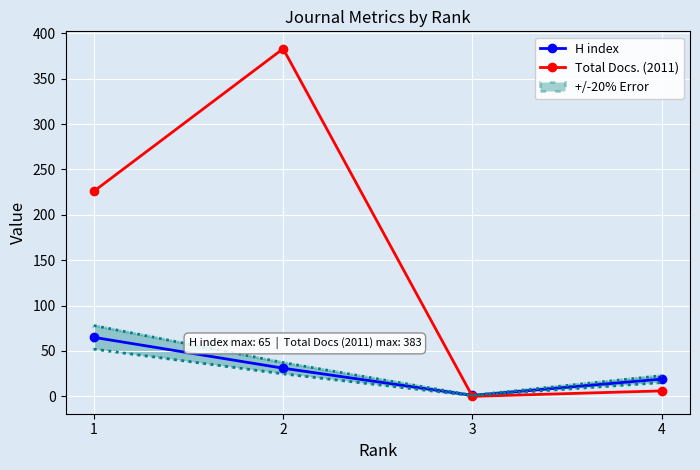

The value of H index at 3 is 2. True or false?

False